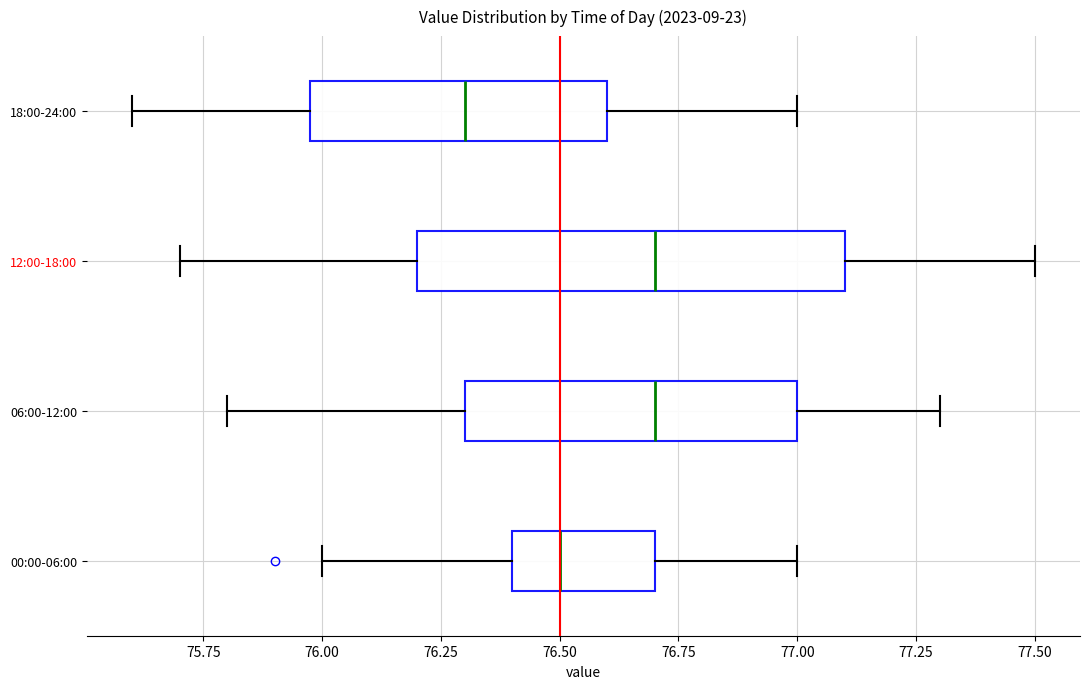

Where does the median line of the box for 18:00-24:00 sit on the x-axis? The values are not printed on the chart, so give them approximately, as read against the axis.

76.3